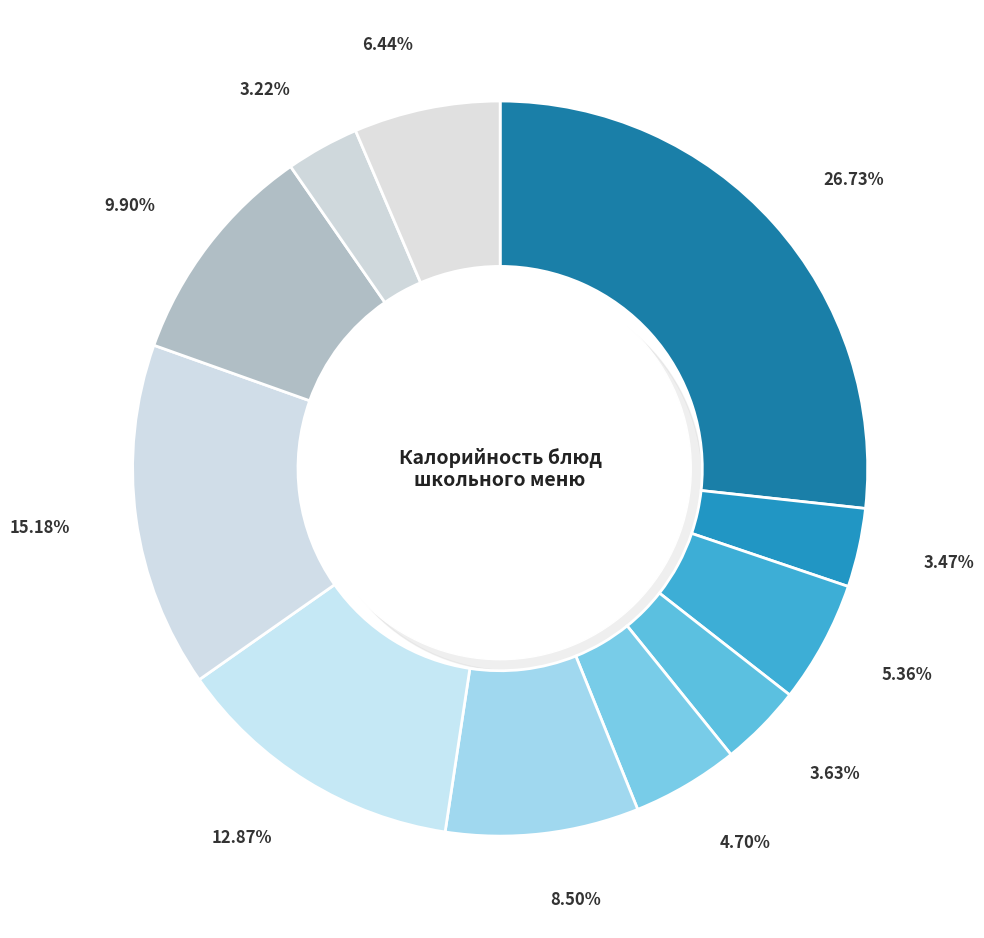

To the nearest percent, what percentage of the pie is Салат из свеклы с сыром?

5%